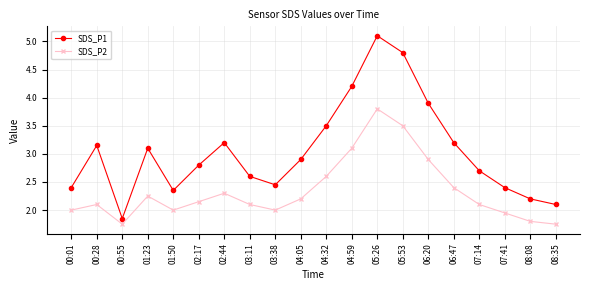

Does the chart display data point markers on the line(s)?

Yes